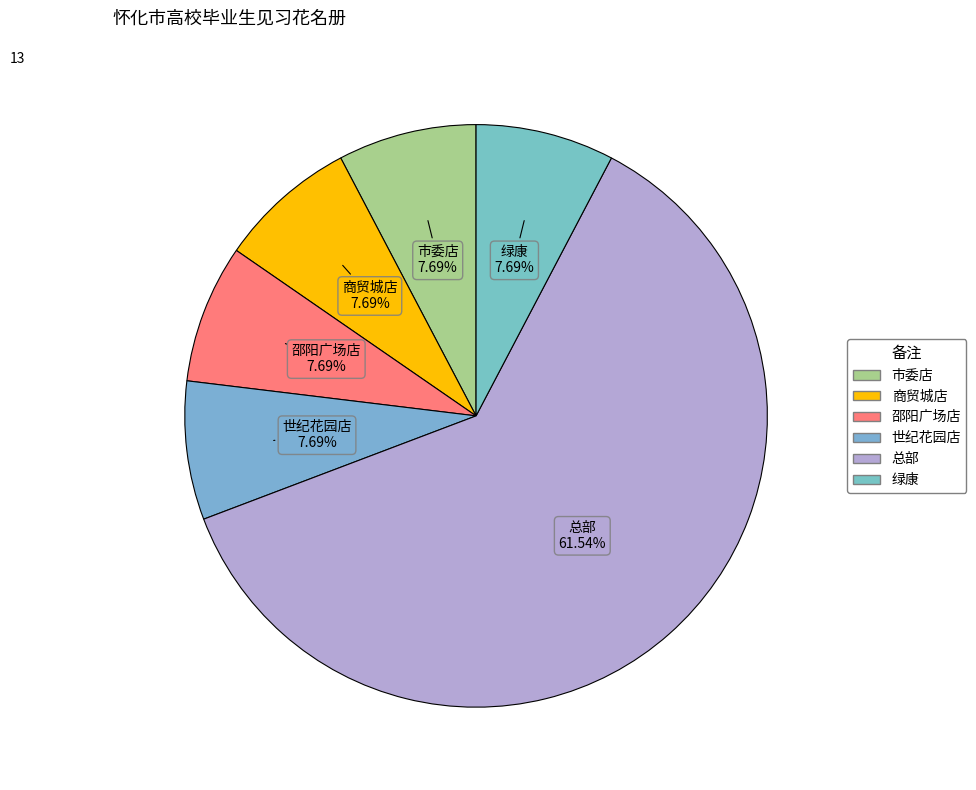

Which slice is the largest?

总部